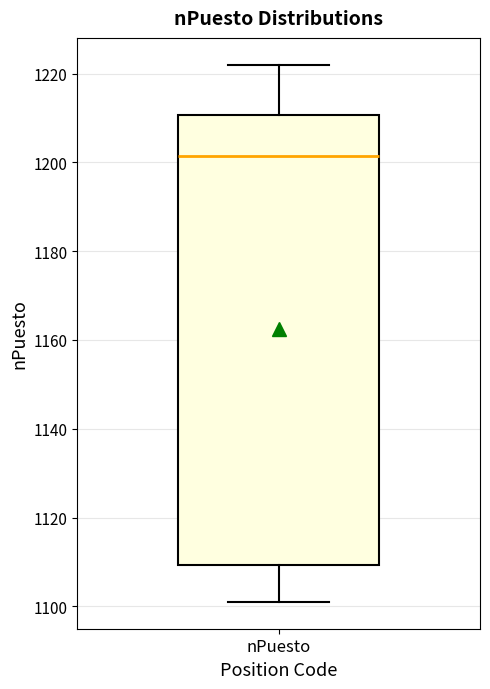

Read this box plot against the y-axis: the position of the median line, the range covered by the box, and the ends of both whiskers. The values are not printed on the chart, so give them approximately, as read against the axis.

median 1202, box 1110 to 1210, whiskers 1102 to 1222